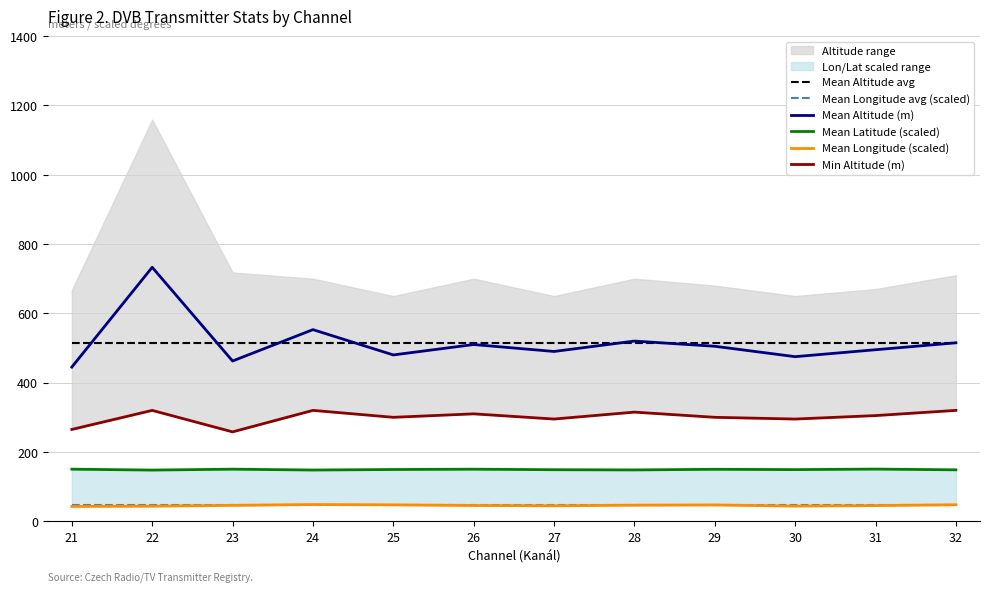

Reading left to right, extract all data points from this chart.

Mean Altitude avg: 21=515.3	22=515.3	23=515.3	24=515.3	25=515.3	26=515.3	27=515.3	28=515.3	29=515.3	30=515.3	31=515.3	32=515.3
Mean Longitude avg (scaled): 21=45.7	22=45.7	23=45.7	24=45.7	25=45.7	26=45.7	27=45.7	28=45.7	29=45.7	30=45.7	31=45.7	32=45.7
Mean Altitude (m): 21=445.0	22=732.9	23=462.5	24=553.0	25=480.0	26=510.0	27=490.0	28=520.0	29=505.0	30=475.0	31=495.0	32=515.0
Mean Latitude (scaled): 21=150.4	22=147.8	23=150.4	24=147.9	25=149.4	26=150.3	27=148.8	28=148.2	29=150.0	30=149.1	31=150.6	32=148.5
Mean Longitude (scaled): 21=42.8	22=43.6	23=46.0	24=48.3	25=47.4	26=45.6	27=44.7	28=46.5	29=47.1	30=43.8	31=45.3	32=47.7
Min Altitude (m): 21=265.0	22=320.0	23=258.0	24=320.0	25=300.0	26=310.0	27=295.0	28=315.0	29=300.0	30=295.0	31=305.0	32=320.0